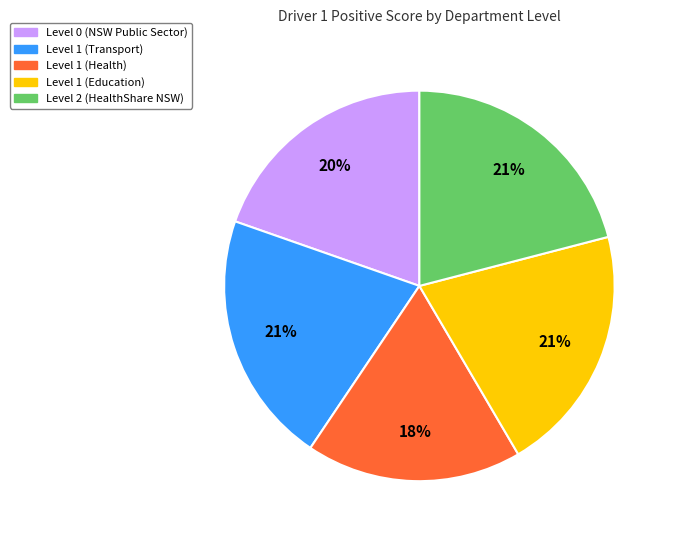

True or false: Level 1 (Education) accounts for 30% of the total.

False